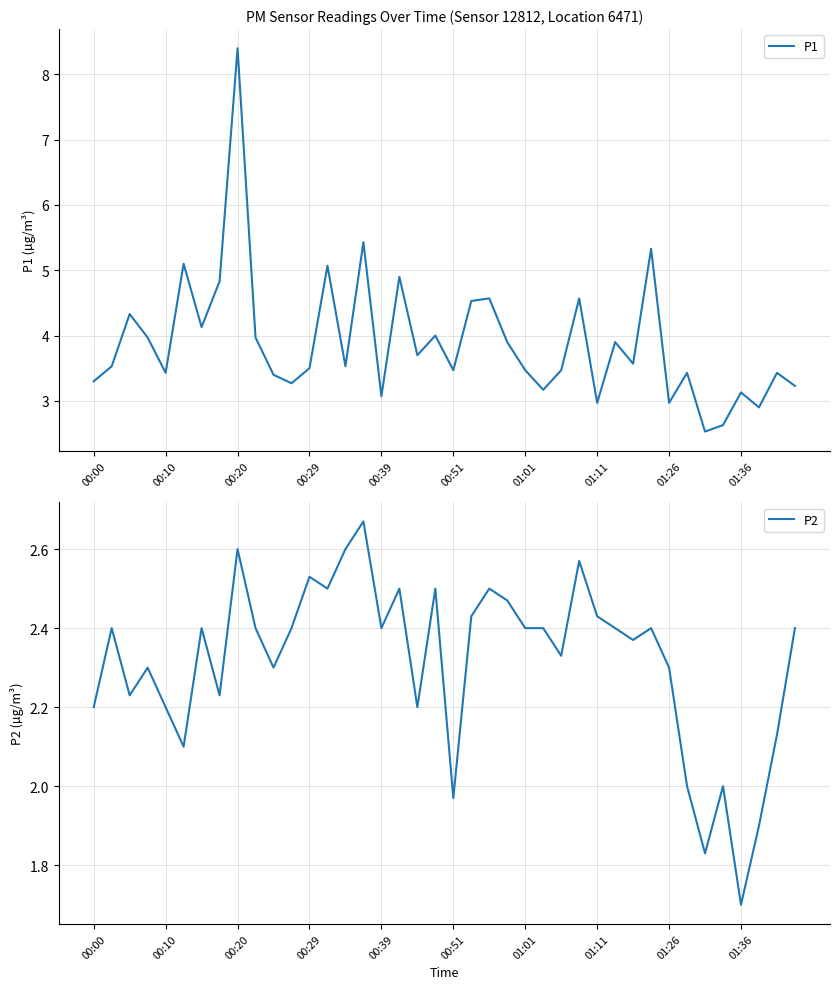

Reading right to left, transcribe all the data shown in this chart.

P1: 3.2	3.4	2.9	3.1	2.6	2.5	3.4	3.0	5.3	3.6	3.9	3.0	4.6	3.5	3.2	3.5	3.9	4.6	4.5	3.5	4.0	3.7	4.9	3.1	5.4	3.5	5.1	3.5	3.3	3.4	4.0	8.4	4.8	4.1	5.1	3.4	4.0	4.3	3.5	3.3
P2: 2.4	2.1	1.9	1.7	2.0	1.8	2.0	2.3	2.4	2.4	2.4	2.4	2.6	2.3	2.4	2.4	2.5	2.5	2.4	2.0	2.5	2.2	2.5	2.4	2.7	2.6	2.5	2.5	2.4	2.3	2.4	2.6	2.2	2.4	2.1	2.2	2.3	2.2	2.4	2.2